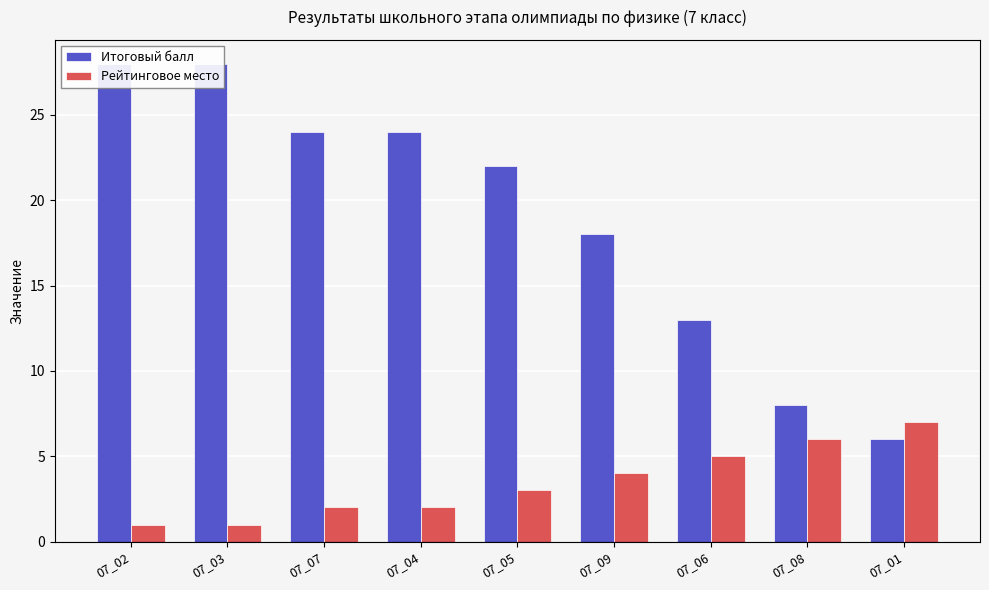

What position from the left is 07_08?

8